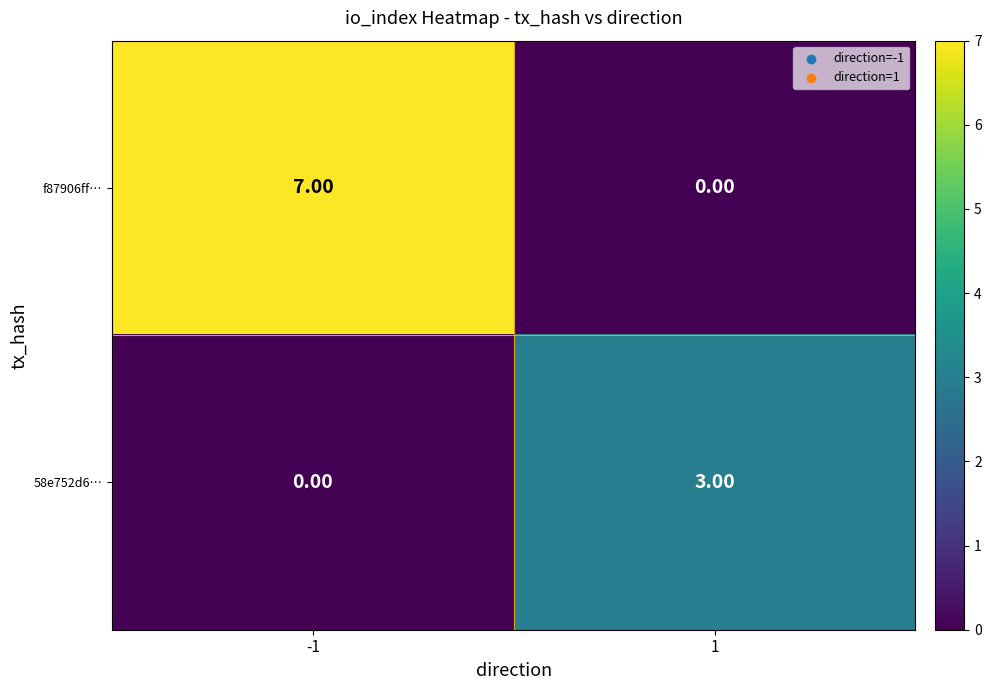

Rank the series by their maximum value, from lowest to highest.

58e752d6…, f87906ff…